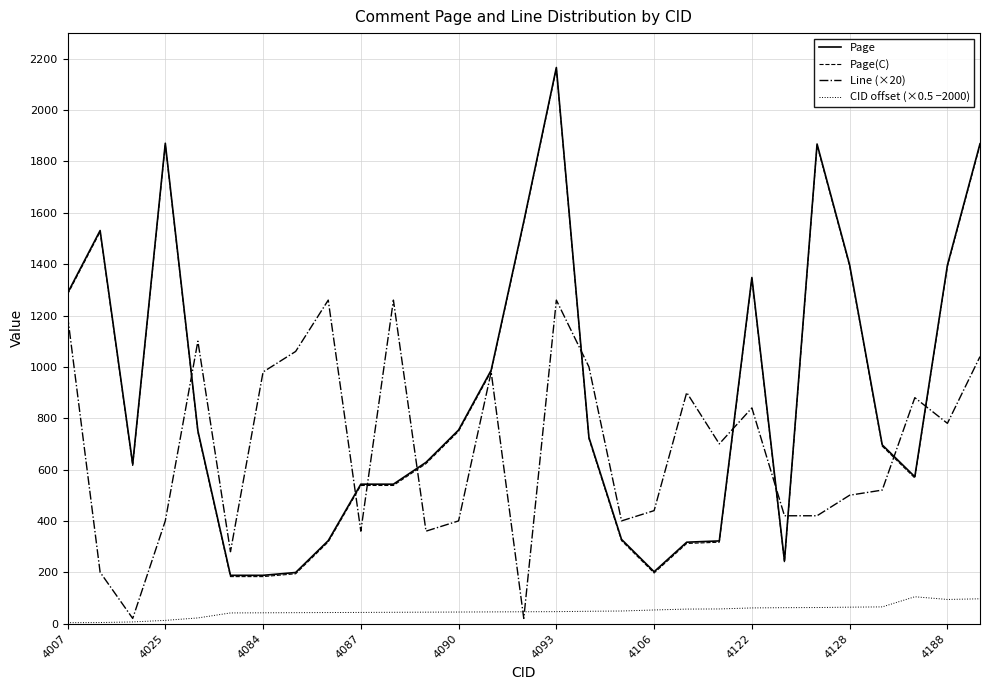

What is the greatest value displayed?

2166.0